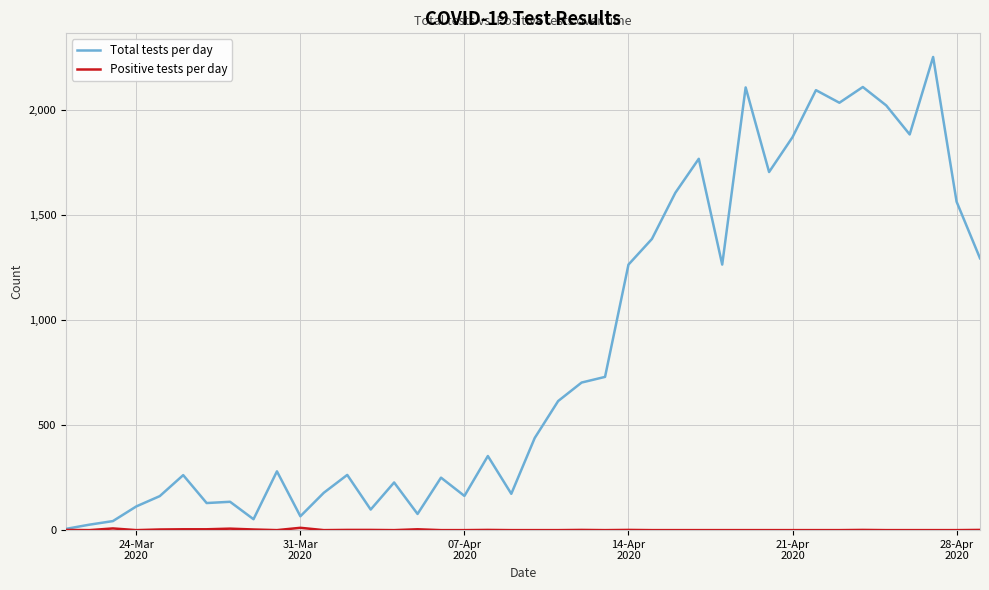

Which series has the largest total across all categories?

Total tests per day